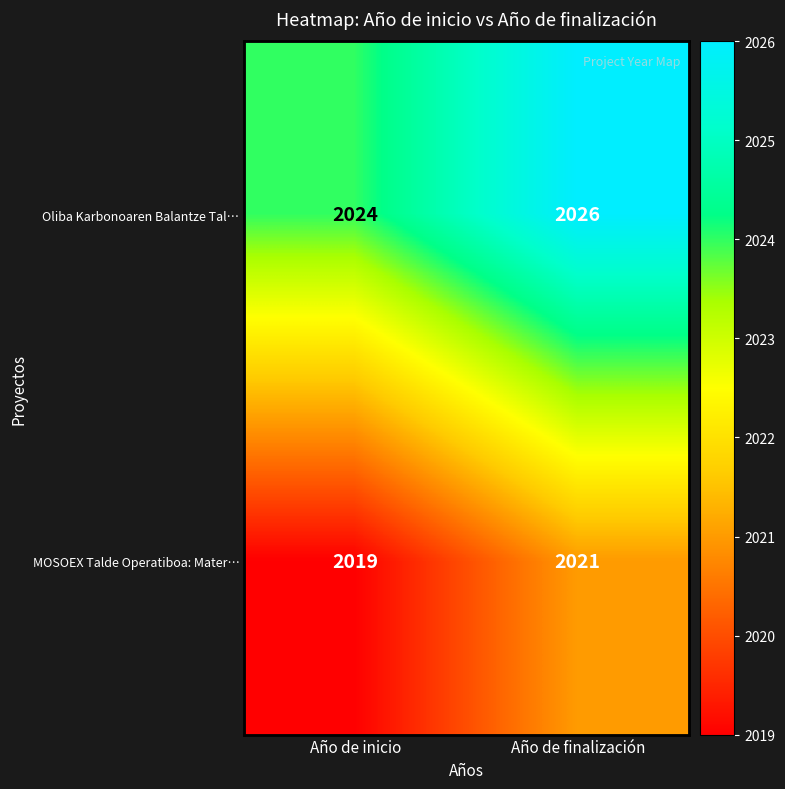

At how many categories does at least one series exceed 2022?

2